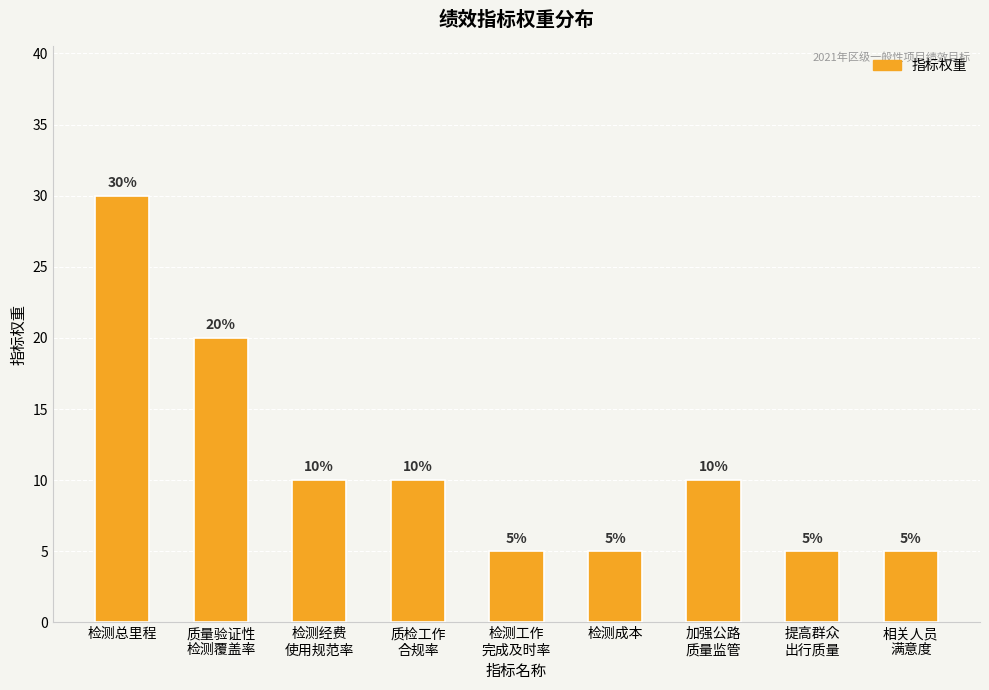

The value at 加强公路
质量监管 is 10. True or false?

True